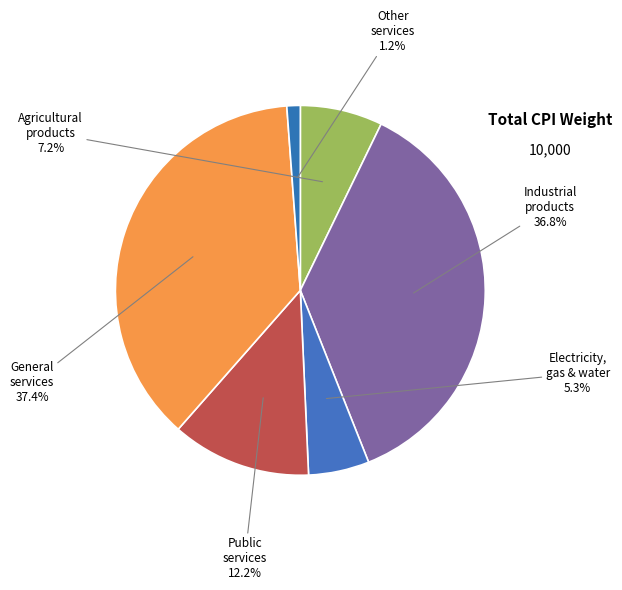

To the nearest percent, what is the average slice percentage?

17%